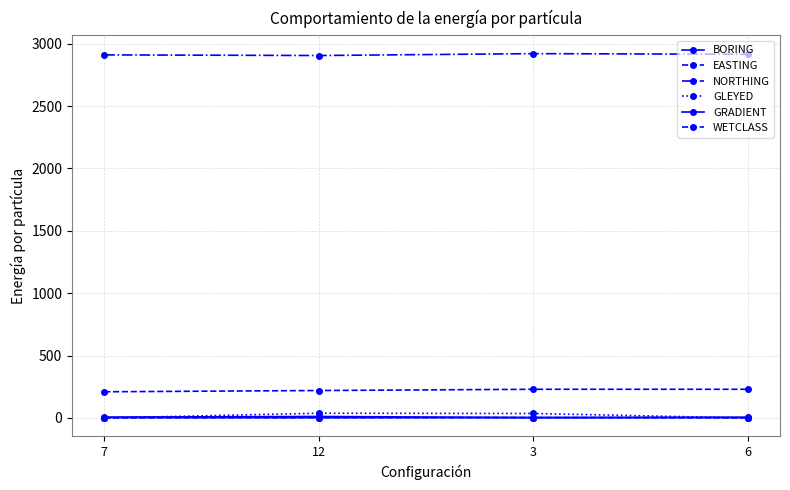

Does the chart have visible grid lines?

Yes